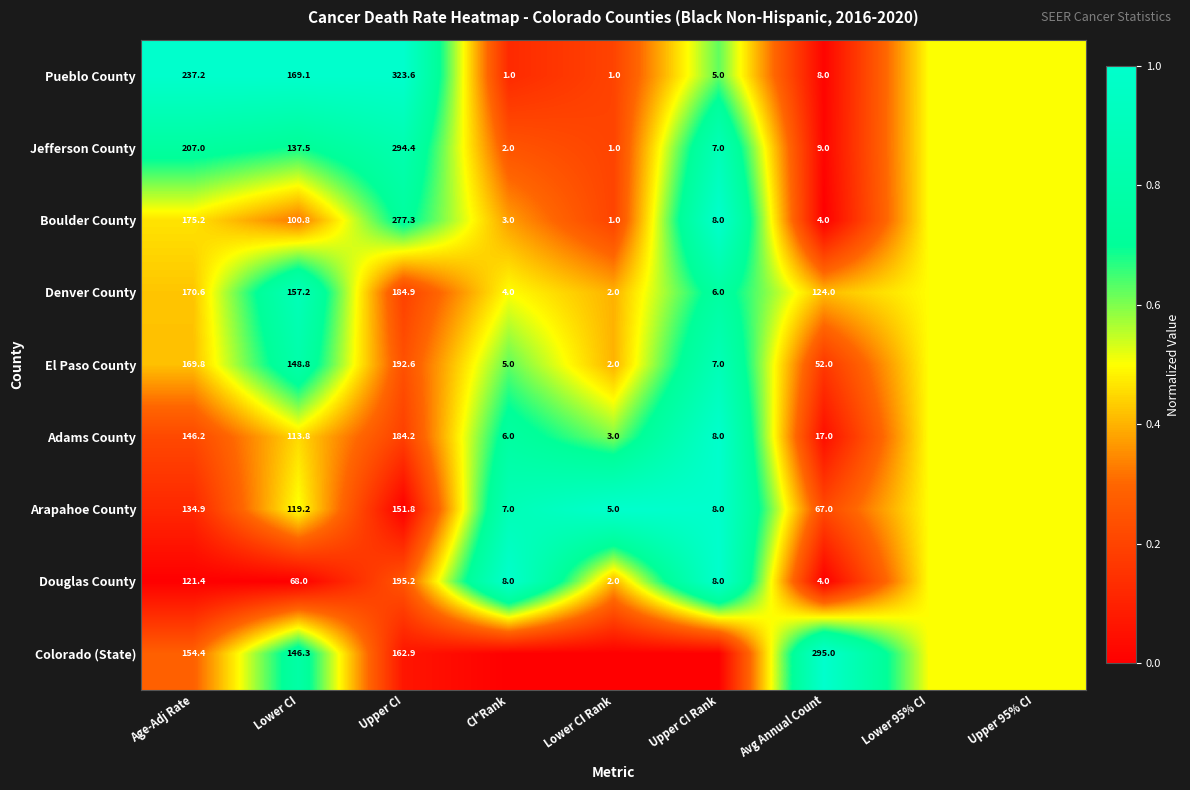

Is the value of Jefferson County at Avg Annual Count greater than the value of Adams County at Upper CI Rank?

Yes